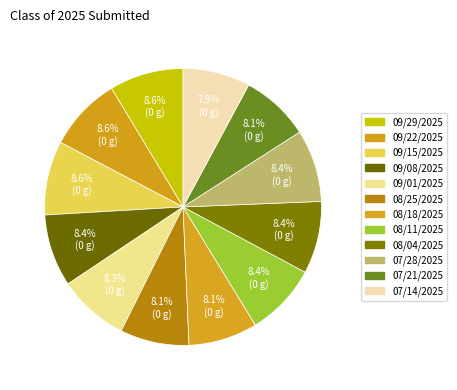

Which category has the smallest portion of the pie?

07/14/2025